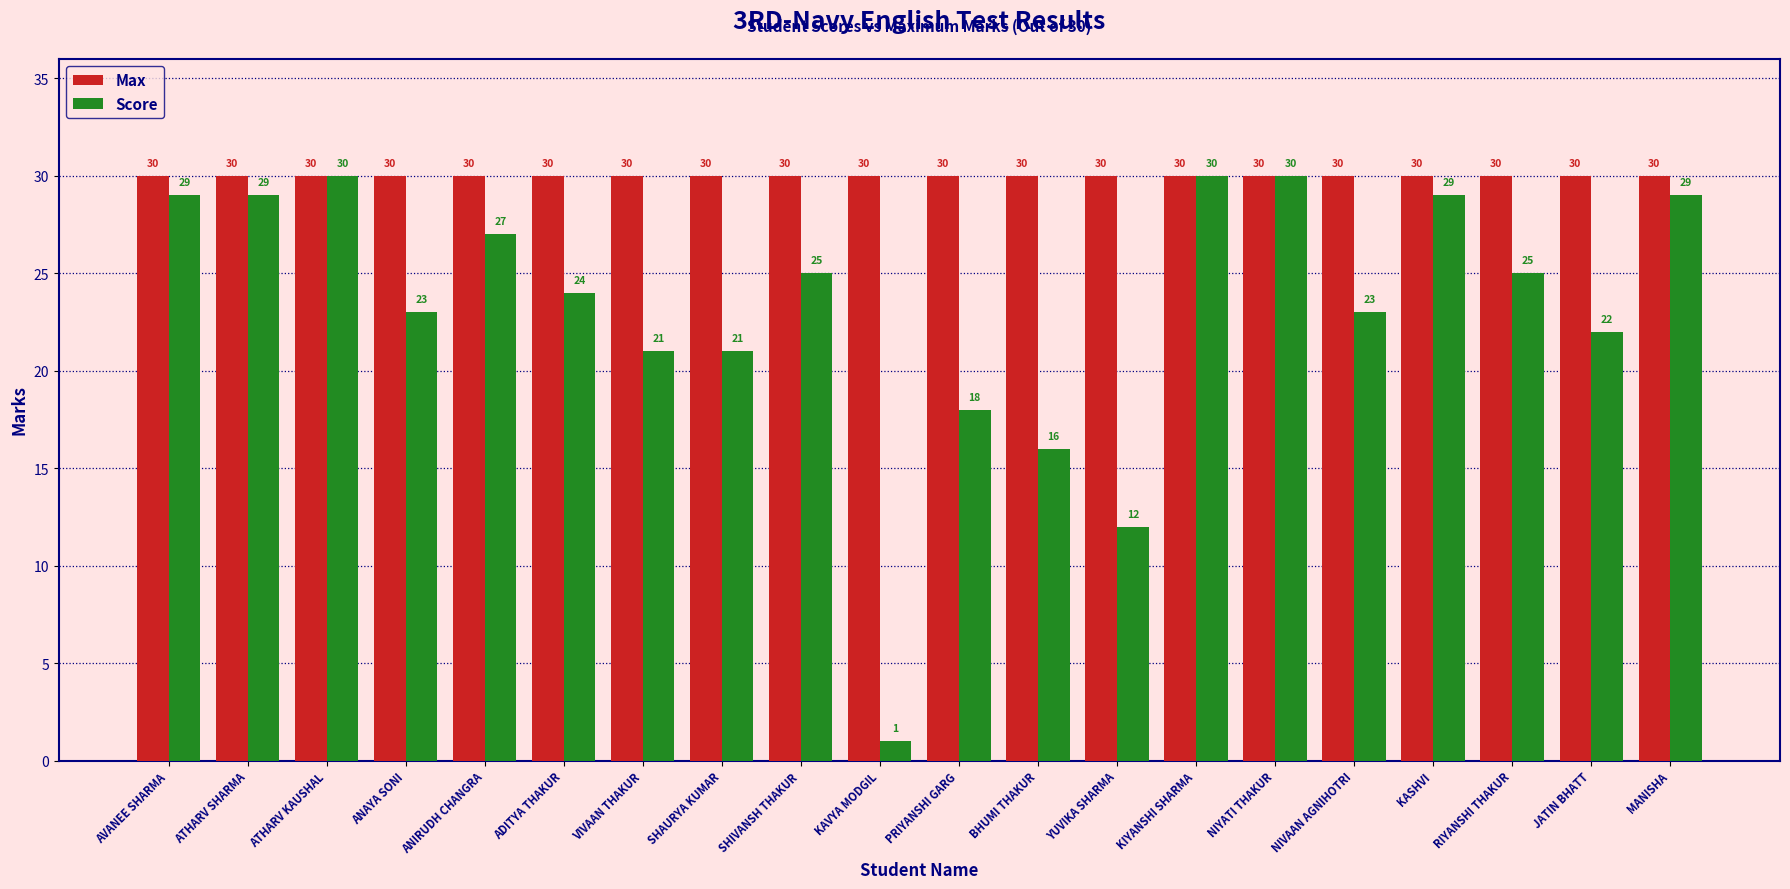

The Score series shows 39 at ATHARV SHARMA. True or false?

False